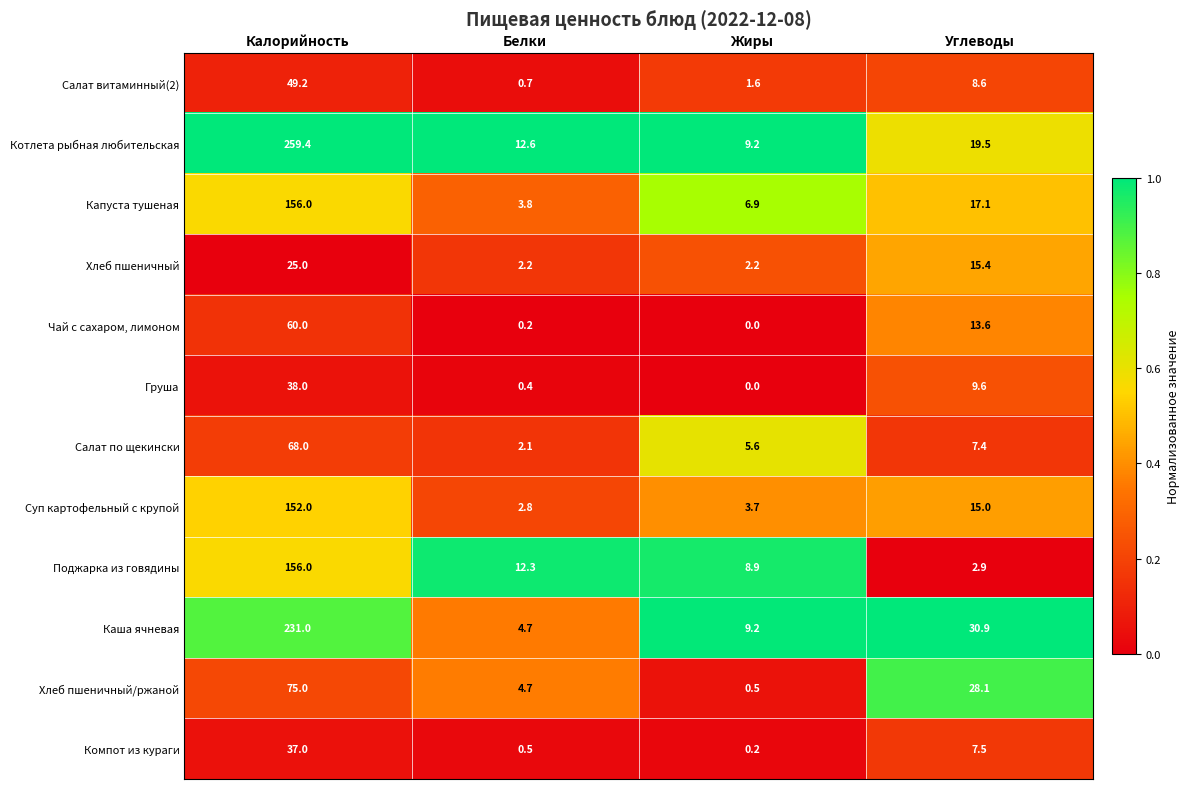

What is the total value across all series at Жиры?

48.0